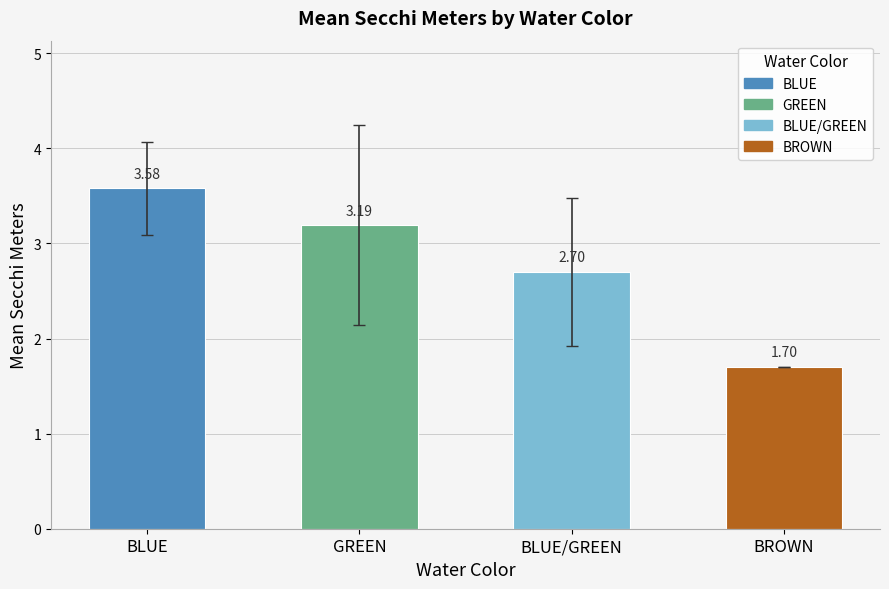

List the labels in order of value, largest first.

BLUE, GREEN, BLUE/GREEN, BROWN